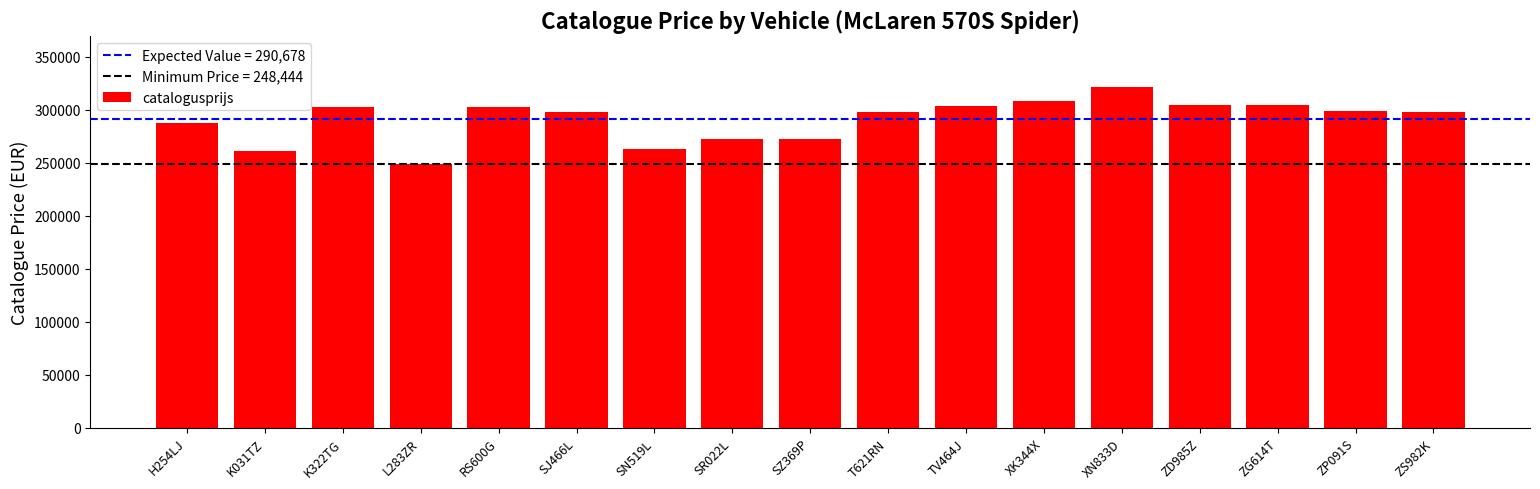

What is the average value?

290678